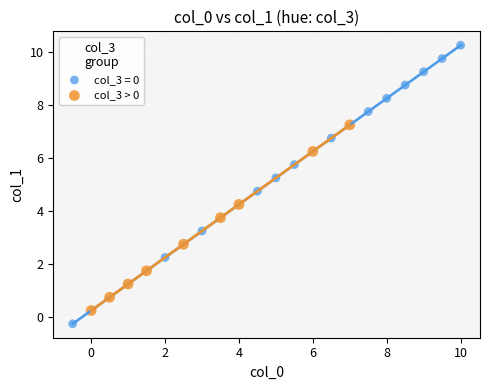

Which series has the largest Y range (max minus min)?

col_3 = 0